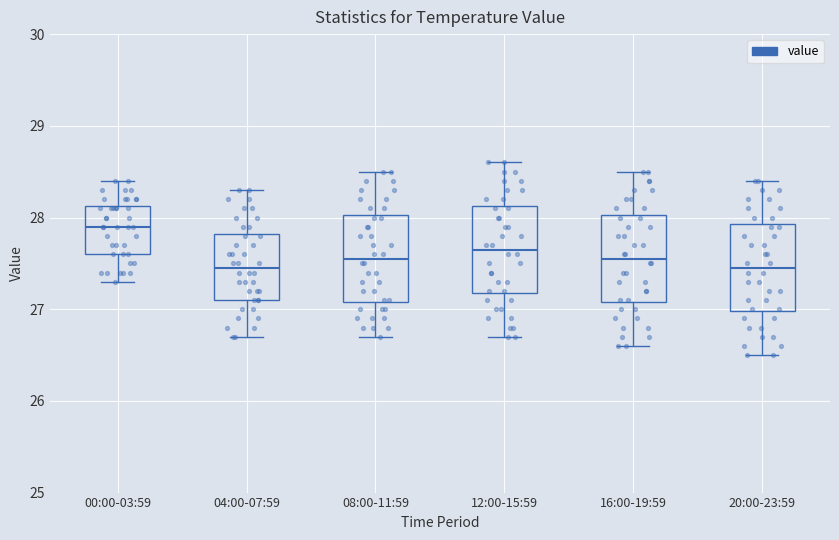

Which box has the highest median line?

00:00-03:59